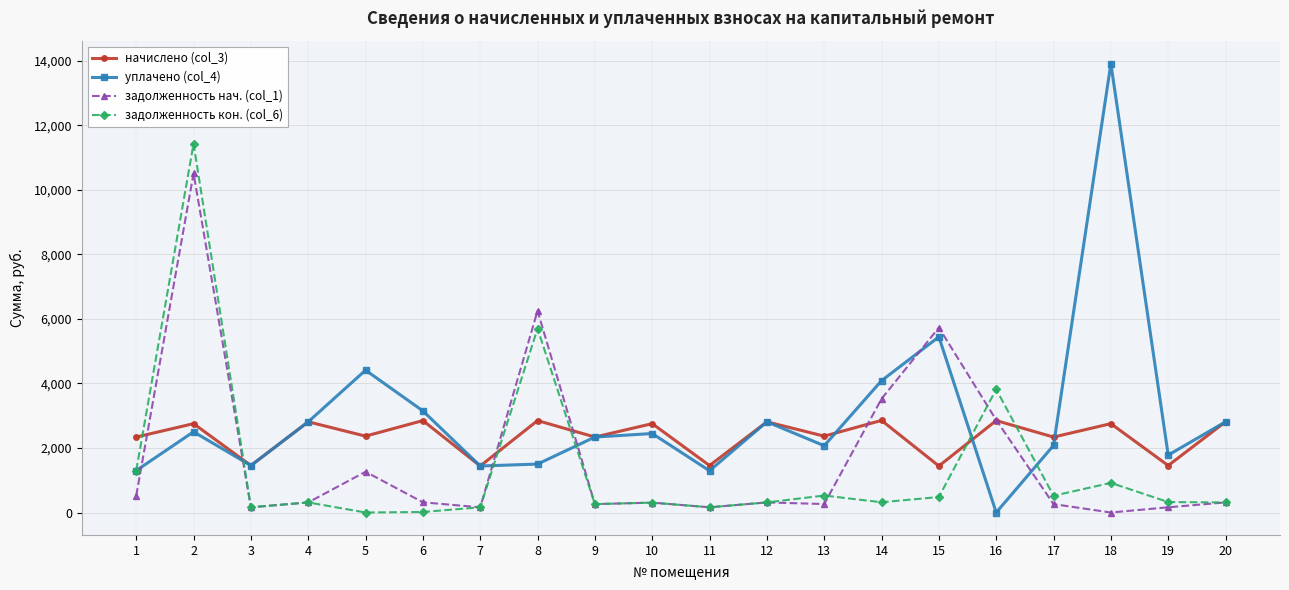

What is the total value across all series at 20?

6243.4